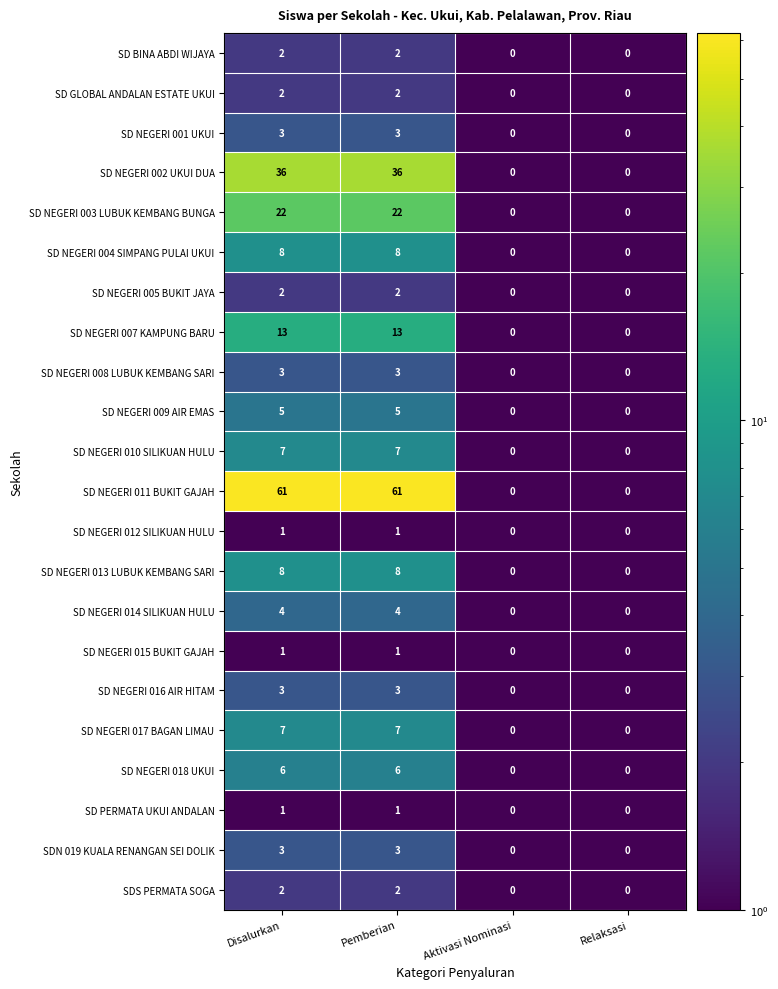

How many SD NEGERI 017 BAGAN LIMAU values are between 0 and 7?

4